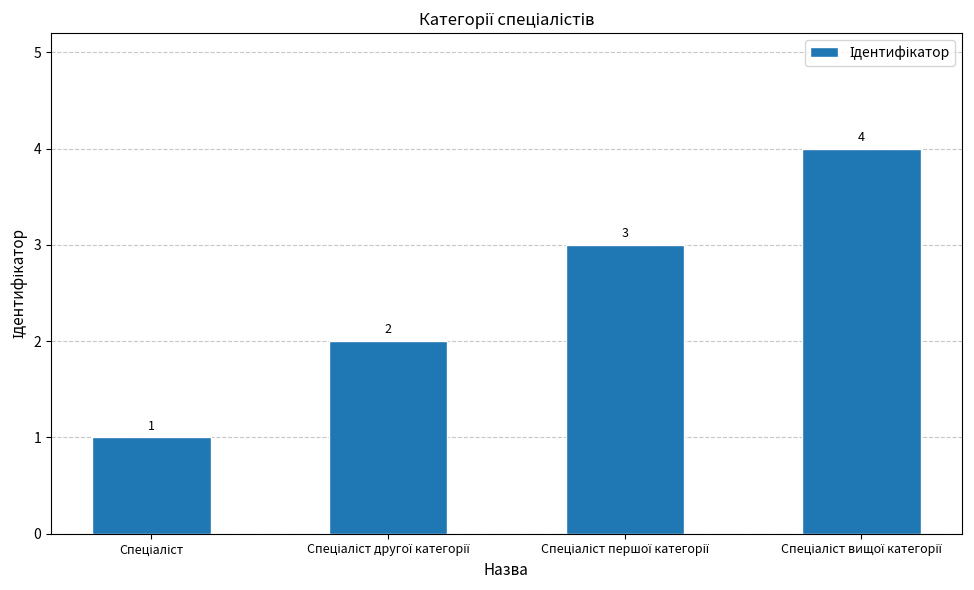

How many data points does each series have?

4